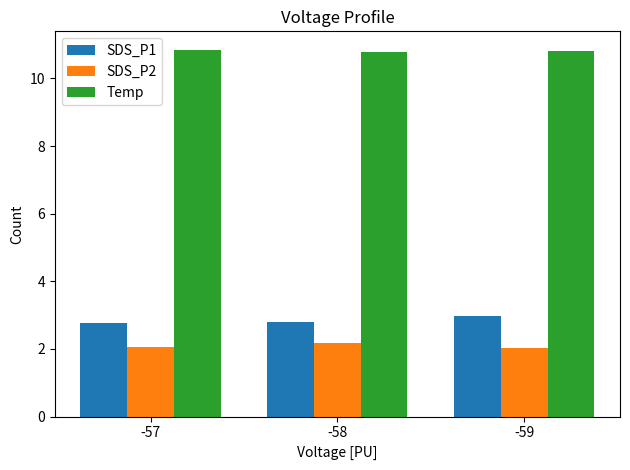

List the series in order of their peak value, lowest first.

SDS_P2, SDS_P1, Temp